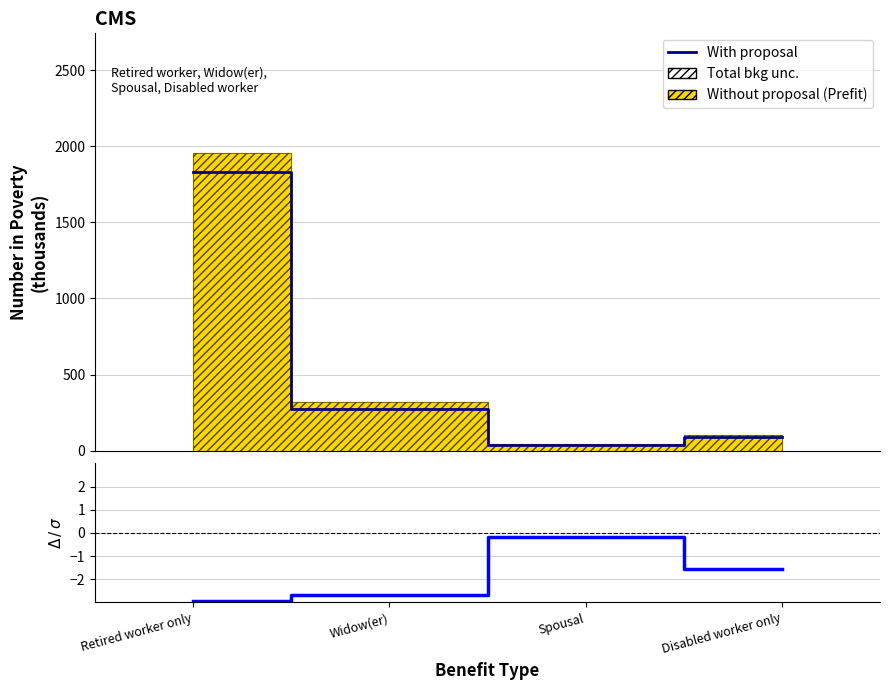

Between Retired worker only and Widow(er), which series saw the biggest shift?

With proposal